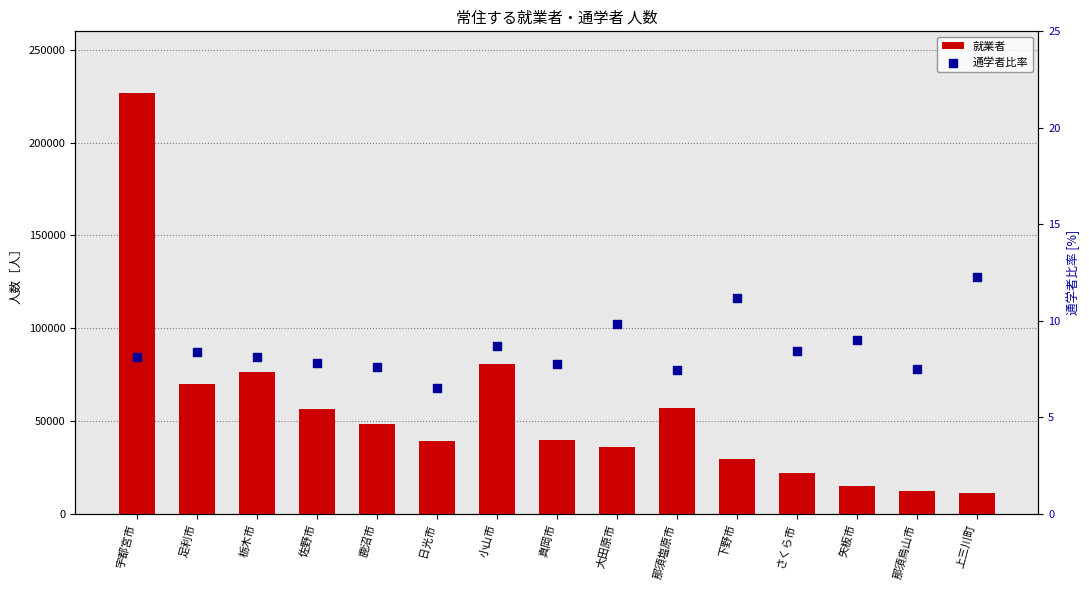

Which series has the largest Y range (max minus min)?

就業者